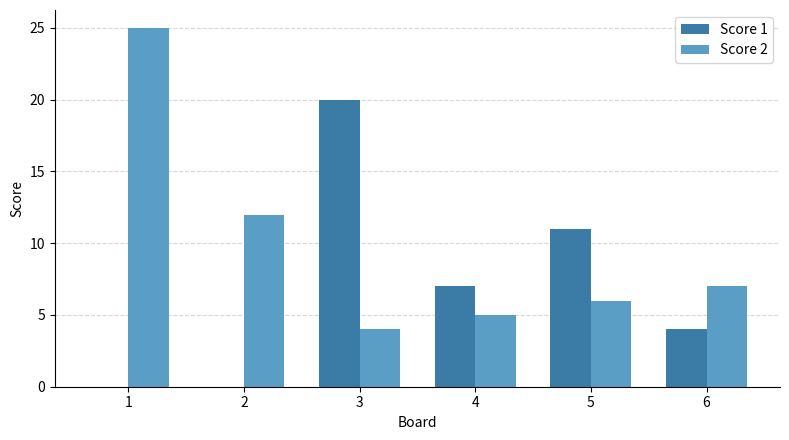

Which series changed the most between 3 and 6?

Score 1